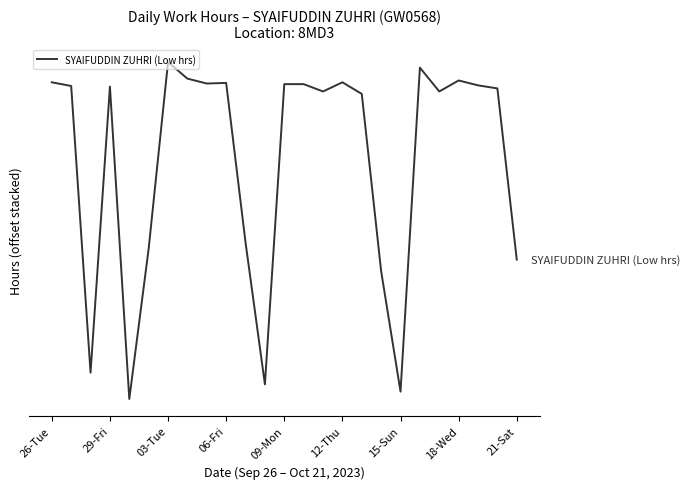

Is this an area chart (filled region under the line)?

No